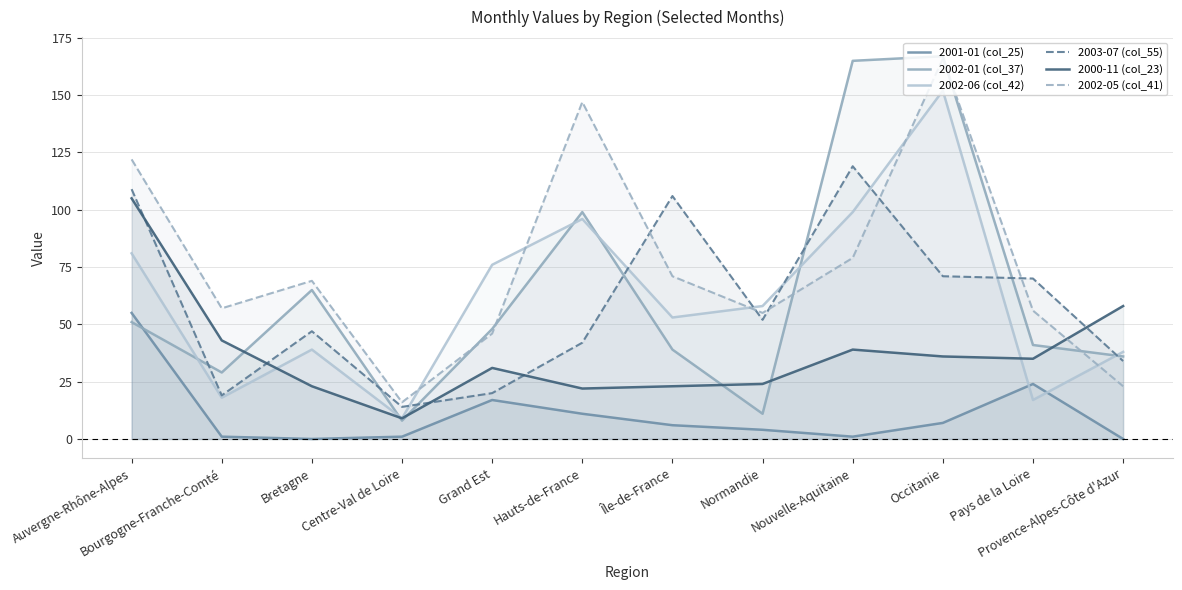

What is the sum of the 2003-07 (col_55) values at Île-de-France and Nouvelle-Aquitaine?

225